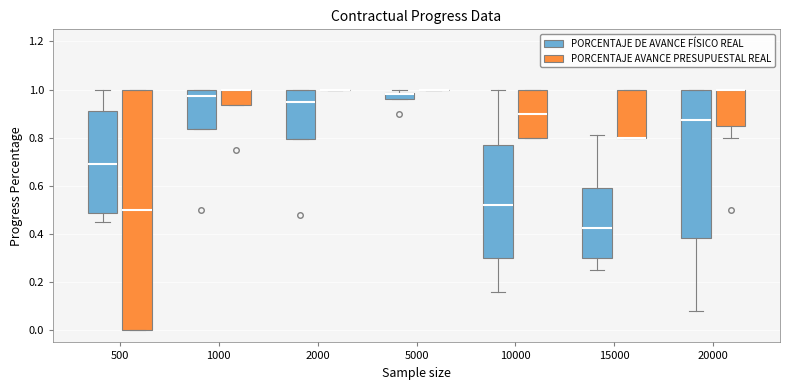

Which box is the tallest, from its lower edge to its upper edge?

500 (PORCENTAJE AVANCE PRESUPUESTAL REAL)